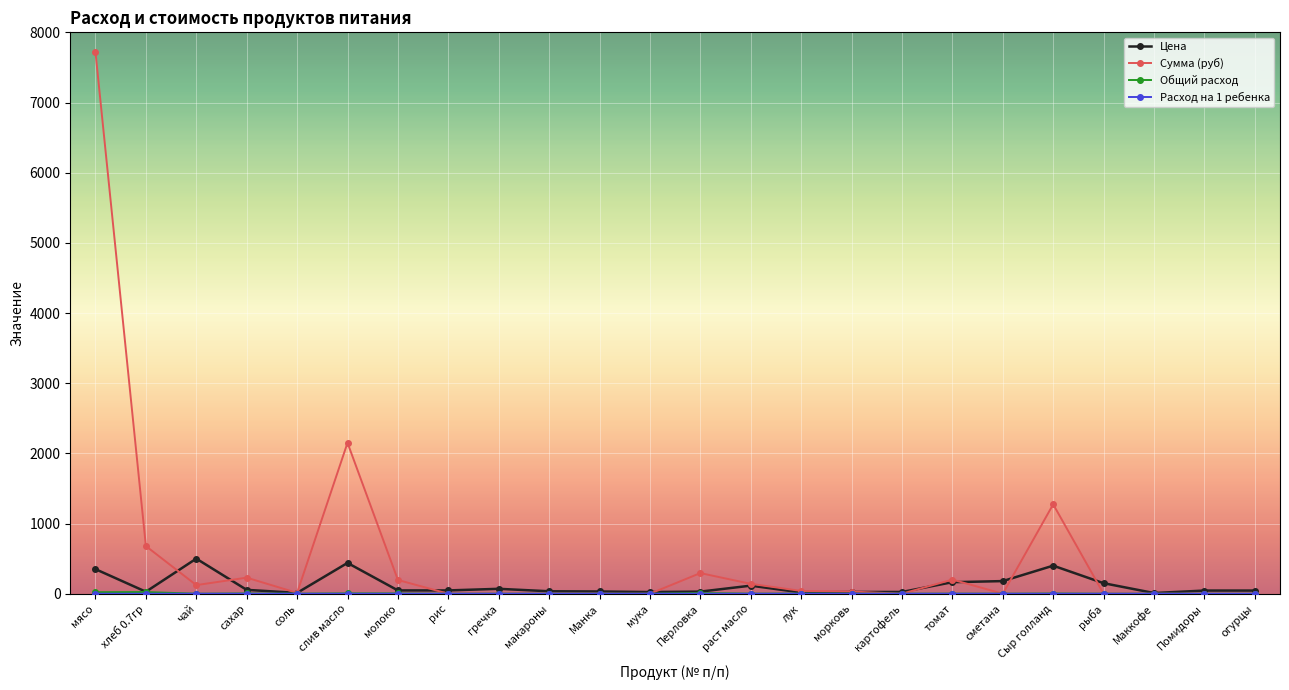

Which series has the widest spread of values?

Сумма (руб)